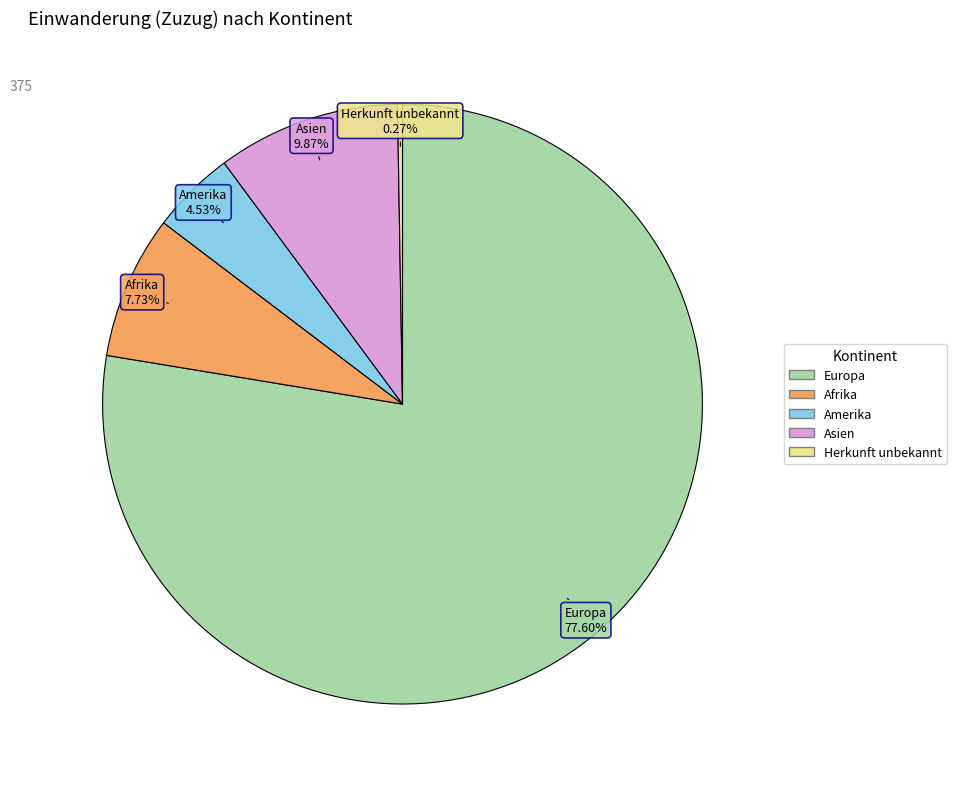

Is there any slice that represents more than half of the pie?

Yes